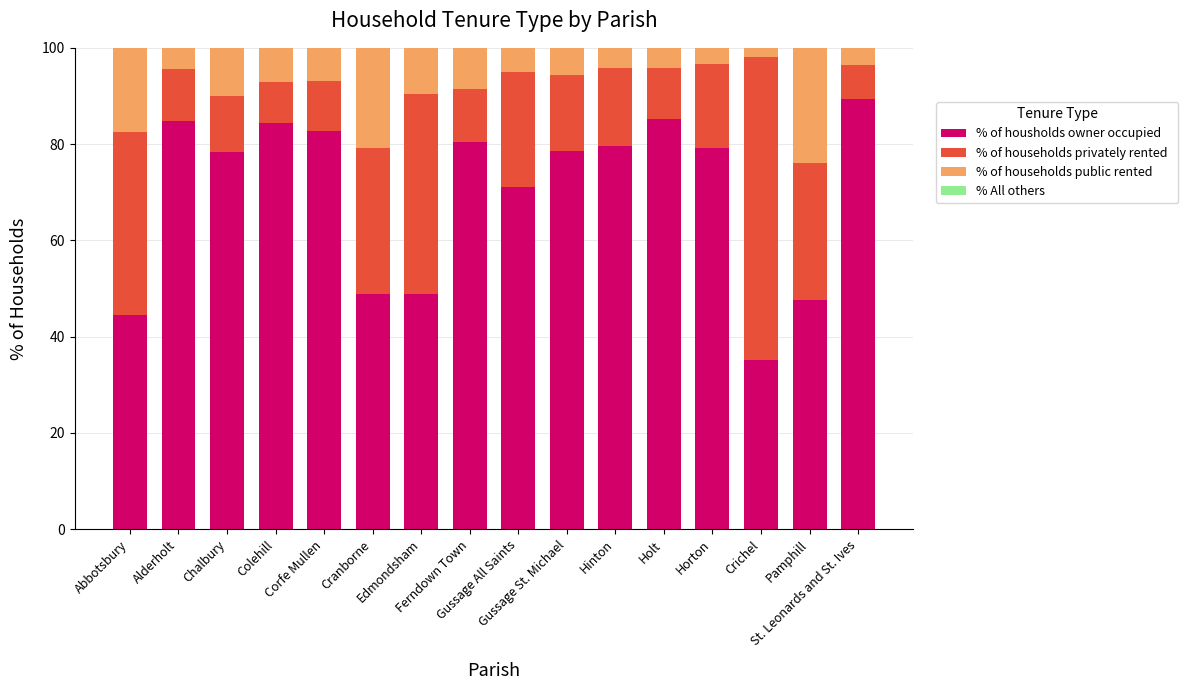

Does the chart contain stacked bars?

Yes